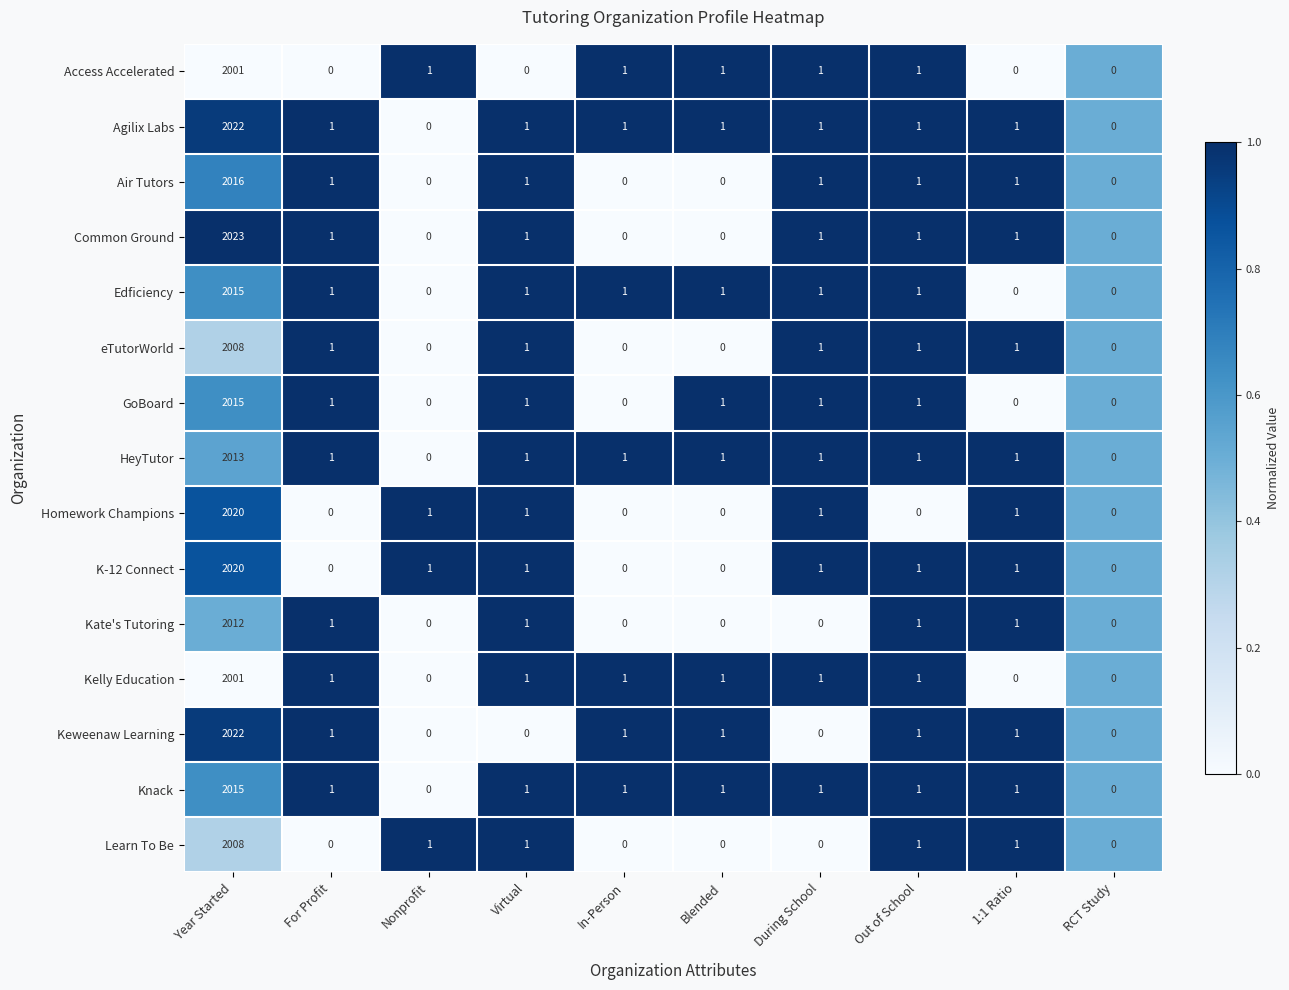

At which category is the sum across all series the highest?

Year Started